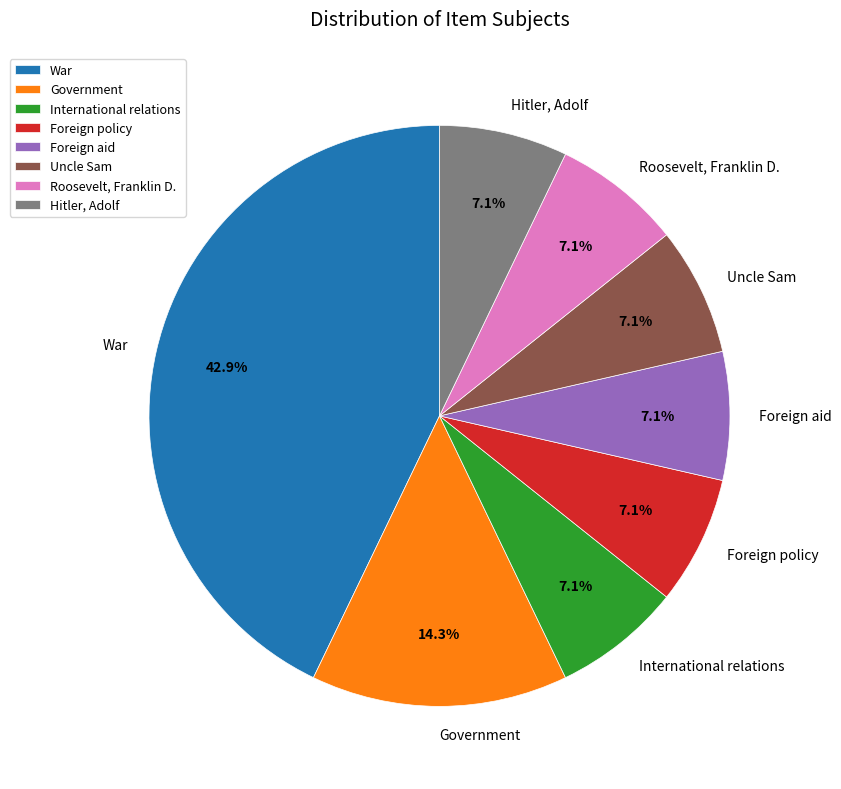

Does War represent more than half of the total?

No